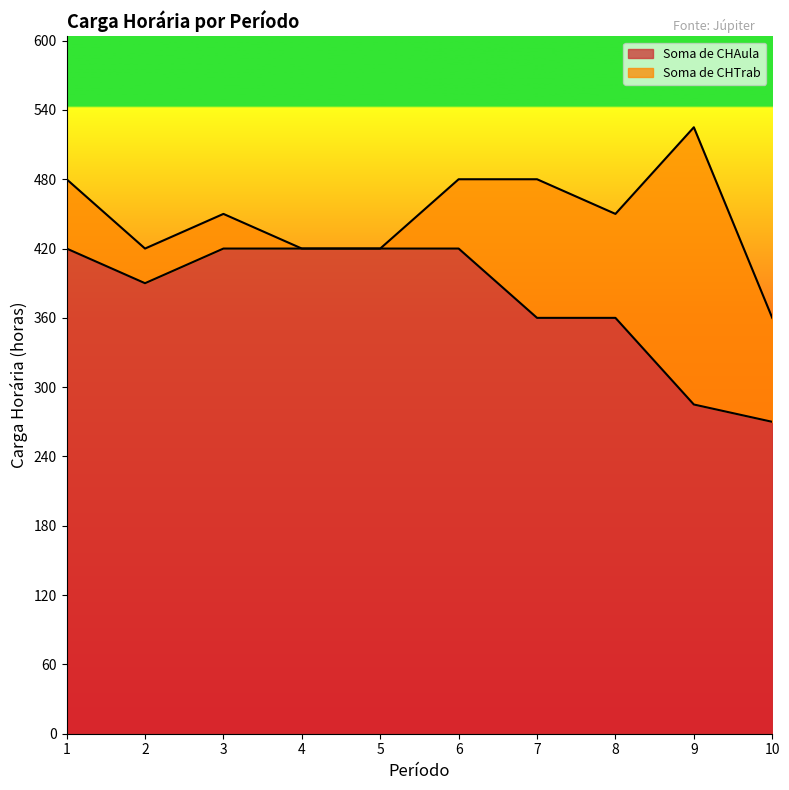

What is the difference between the maximum and minimum values in the Soma de CHAula series?

150